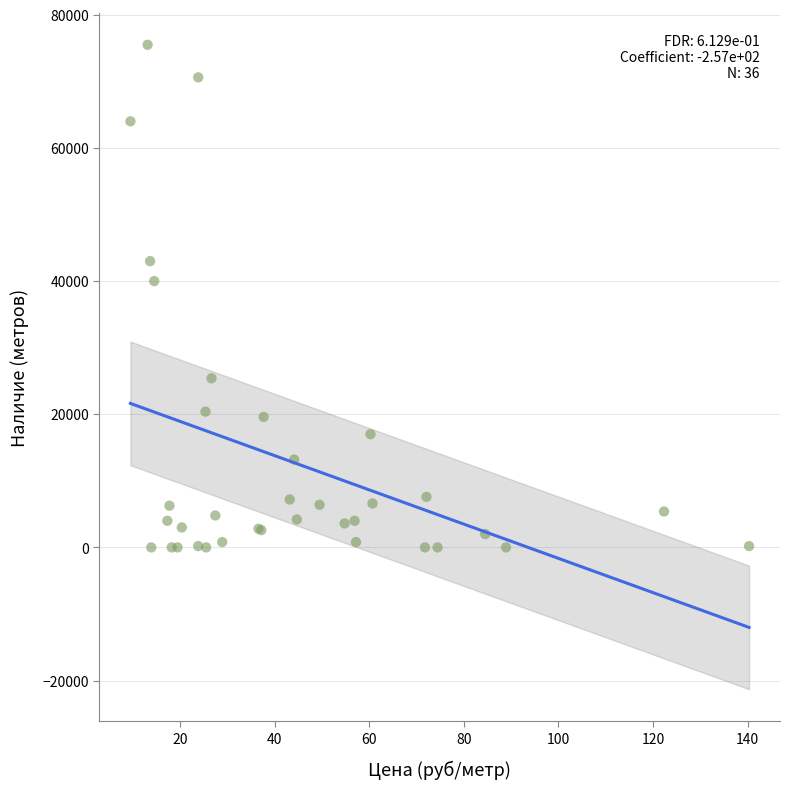

What Y value in the scatter plot is closest to 37750?

40000